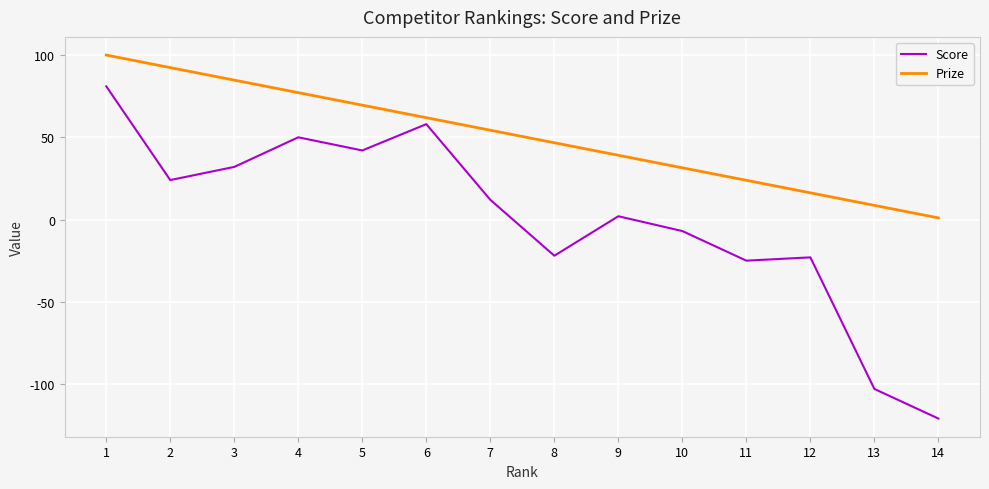

At which category does the chart reach its minimum across all series?

14